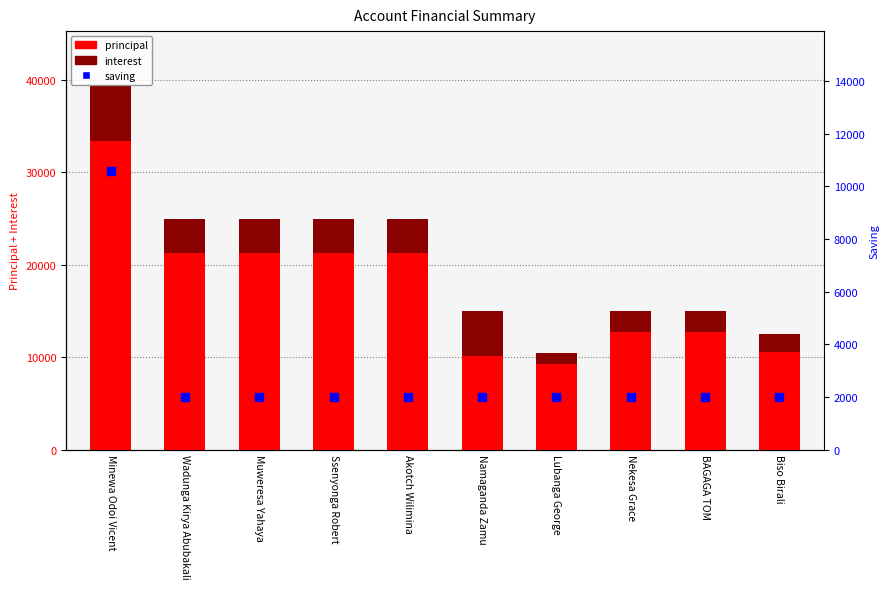

Which series has the largest total across all categories?

principal